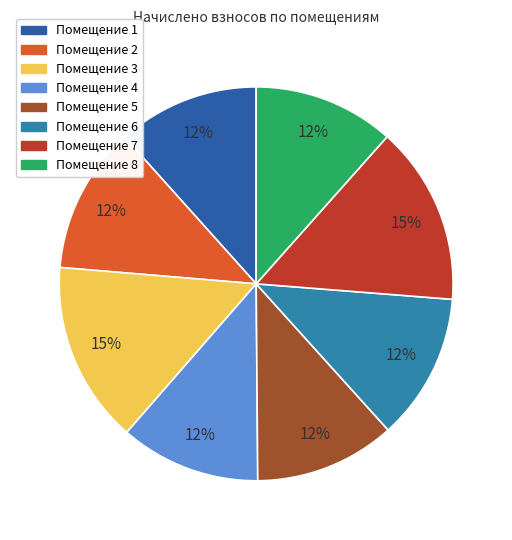

To the nearest percent, what is the difference between the largest and smallest slice percentages?

3%